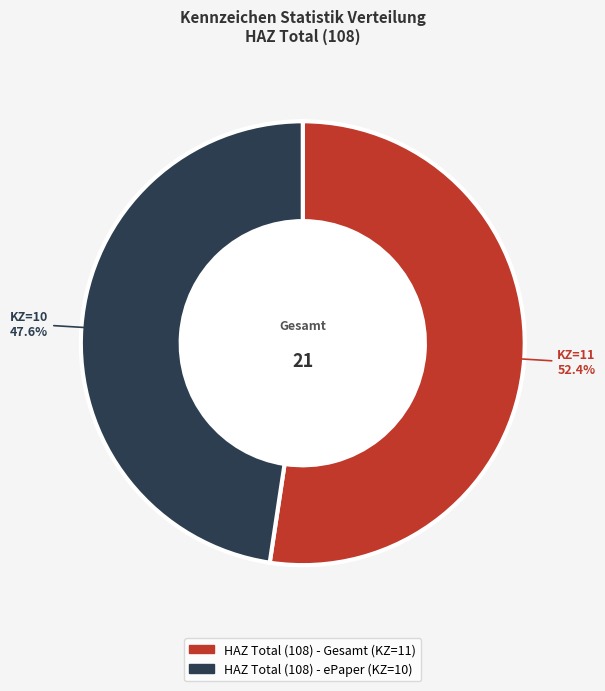

True or false: HAZ Total (108) - ePaper (KZ=10) accounts for 42% of the total.

False